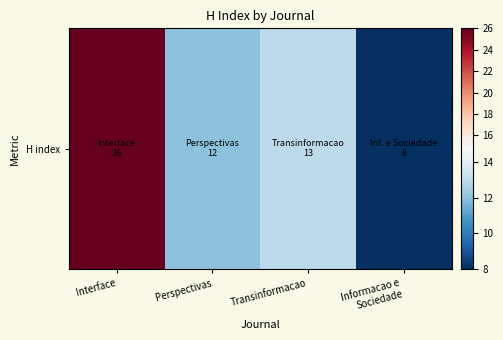

Is it true that the value at Transinformacao is 20?

False